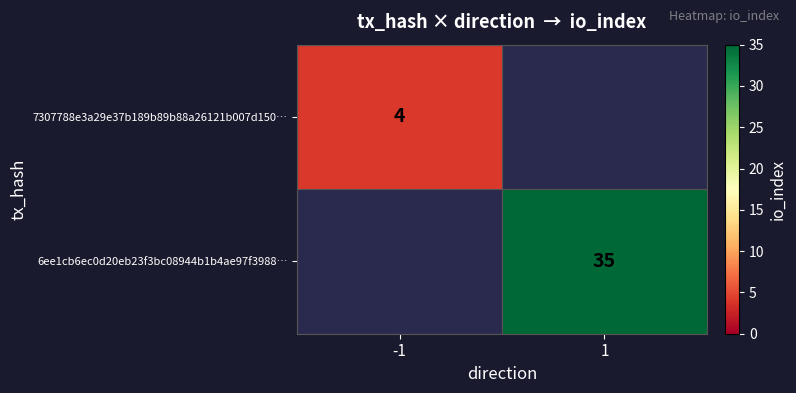

True or false: 7307788e3a29e37b189b89b88a26121b007d150… has a value of 7.1 at -1.

False